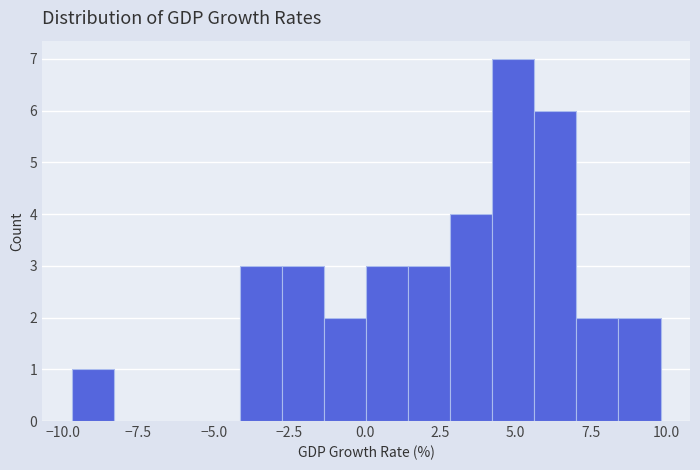

Read against the x-axis, roughly where is the centre of the tallest bar?

5.0